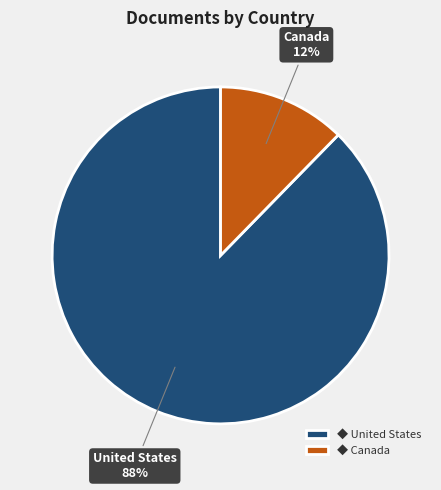

True or false: United States accounts for 78% of the total.

False